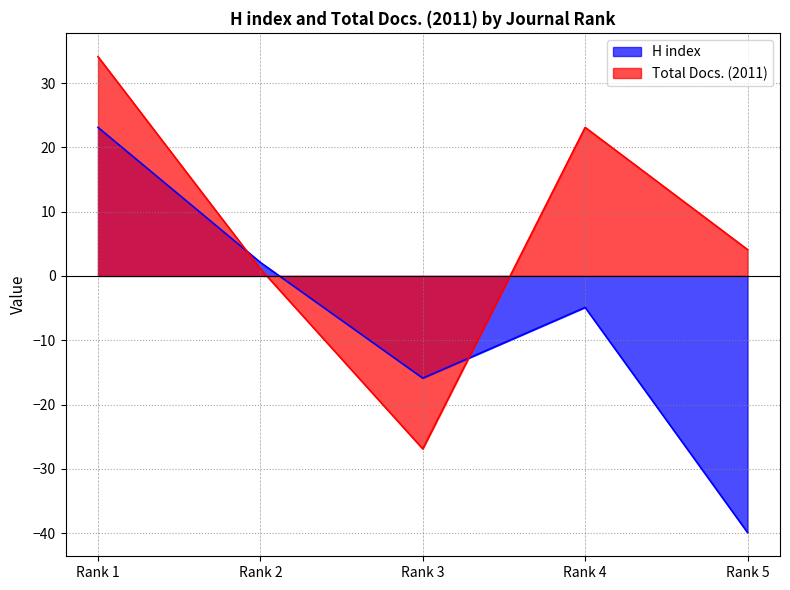

At which label is Total Docs. (2011) closest to 3?

Rank 5